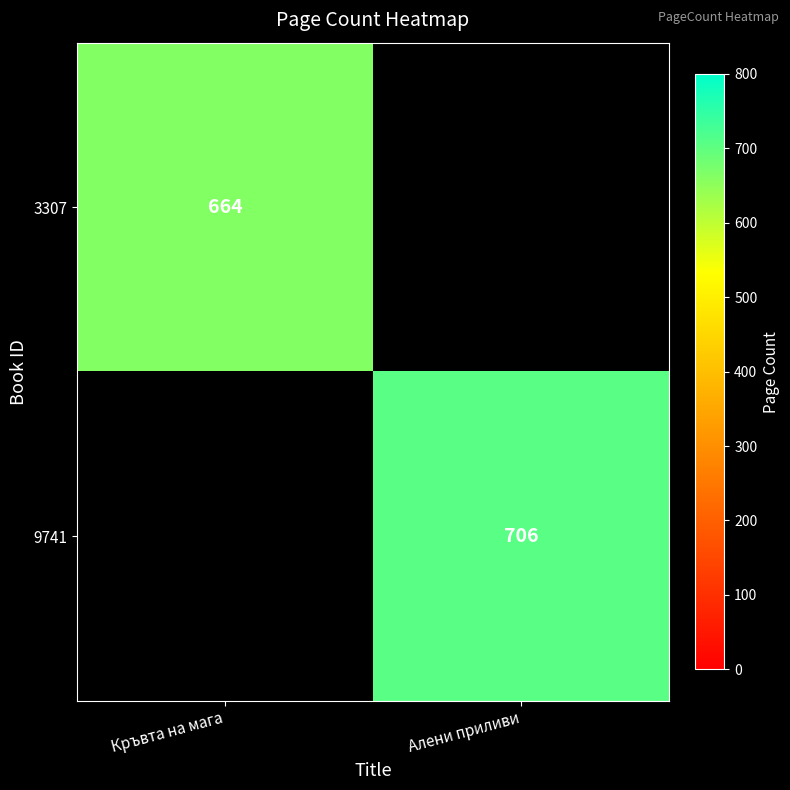

Is it true that 3307 equals 378 at Кръвта на мага?

False